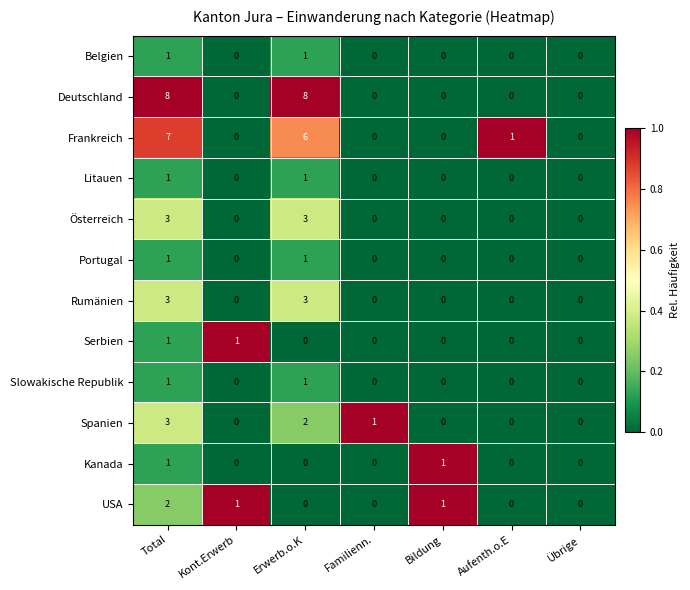

What is the difference between the highest and lowest values at Total?

7